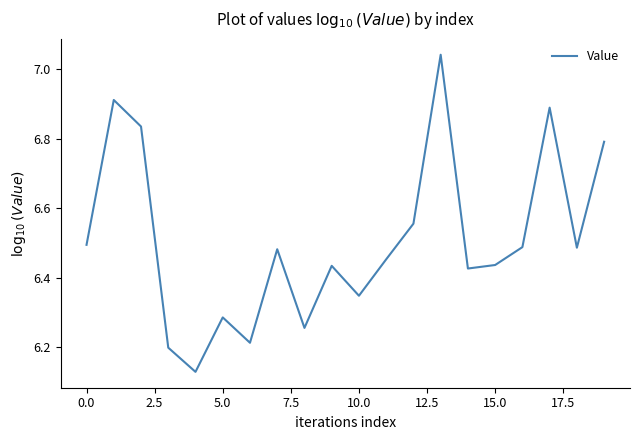

What is the difference between the maximum and minimum values?

0.9